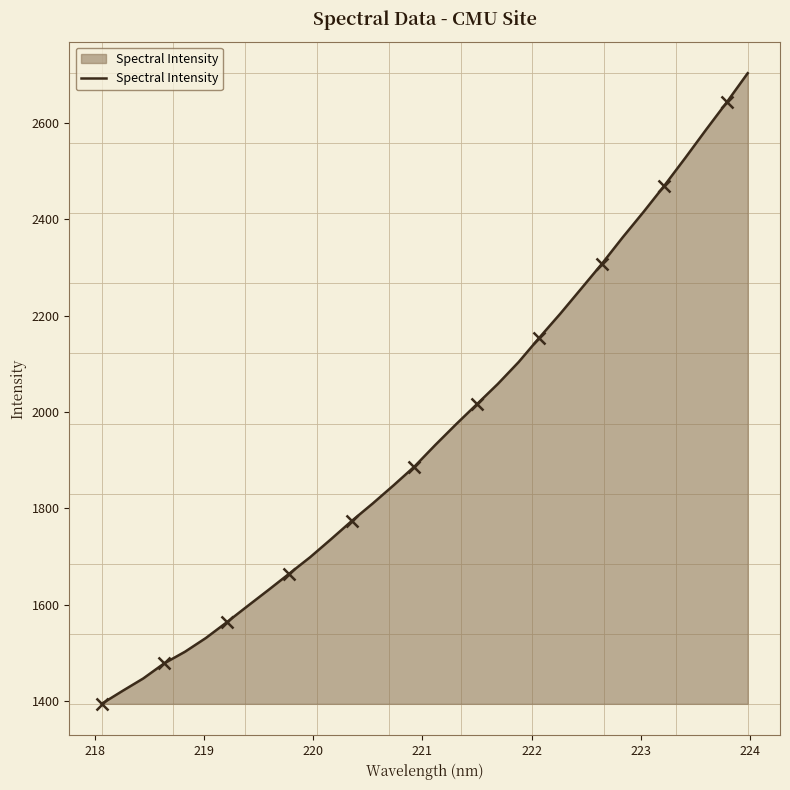

What is the minimum value for Spectral Intensity?

1394.8